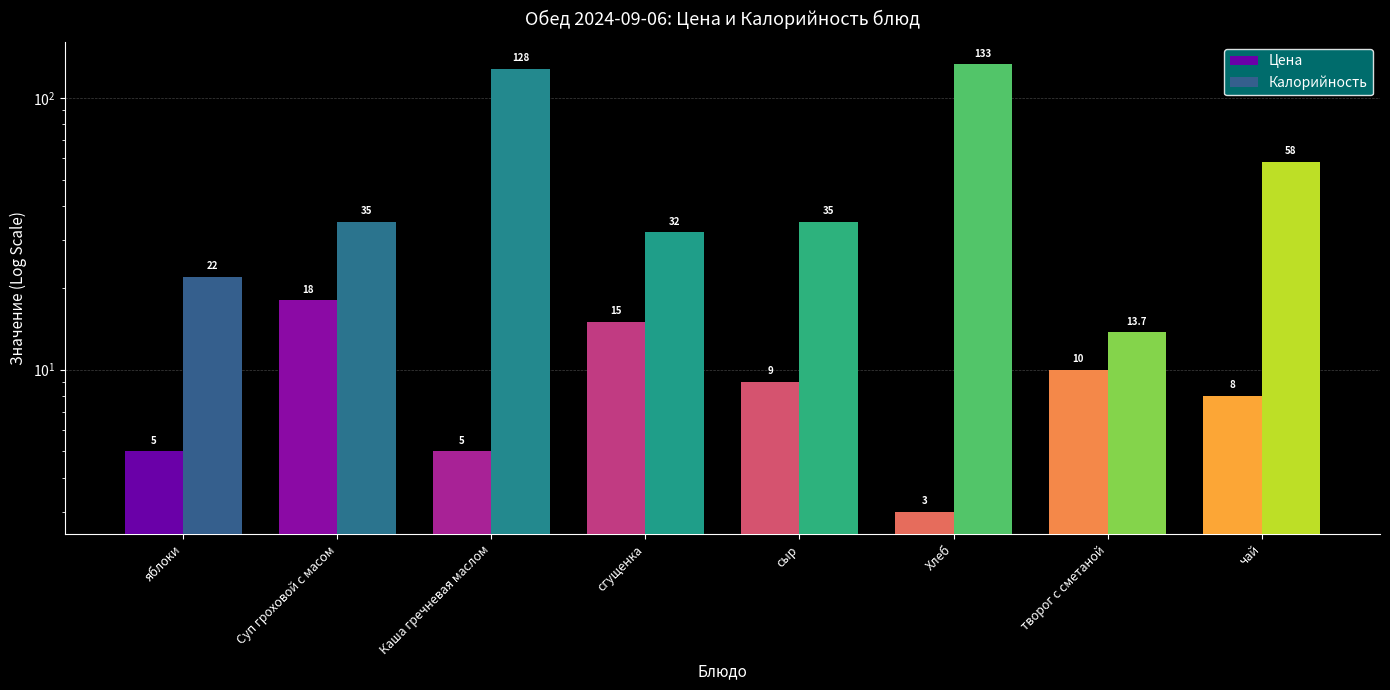

Rank the series by their maximum value, from highest to lowest.

Калорийность, Цена